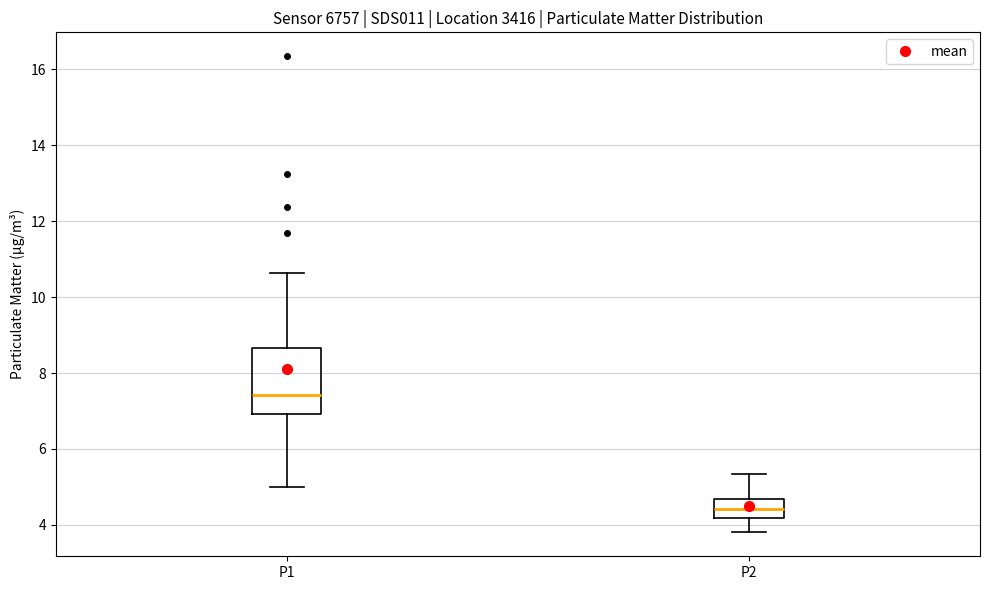

Comparing the boxes themselves (not the whiskers), which one is the tallest?

P1